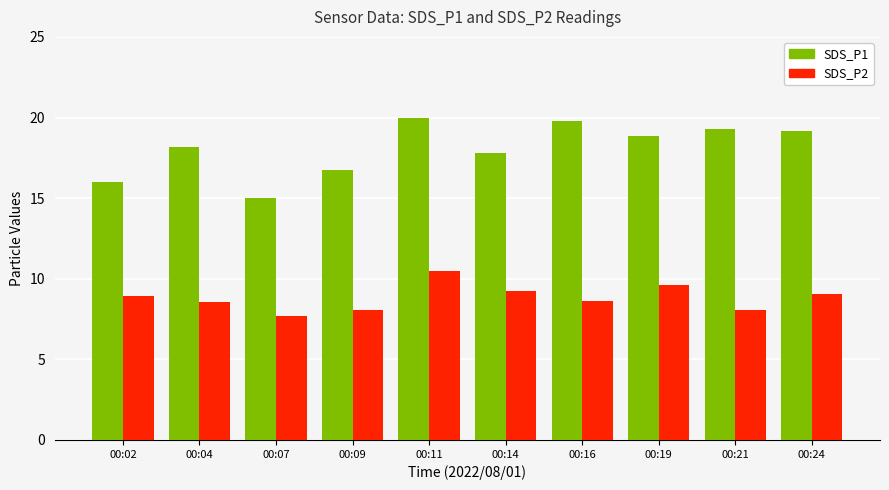

What is the maximum value for SDS_P1?

20.0